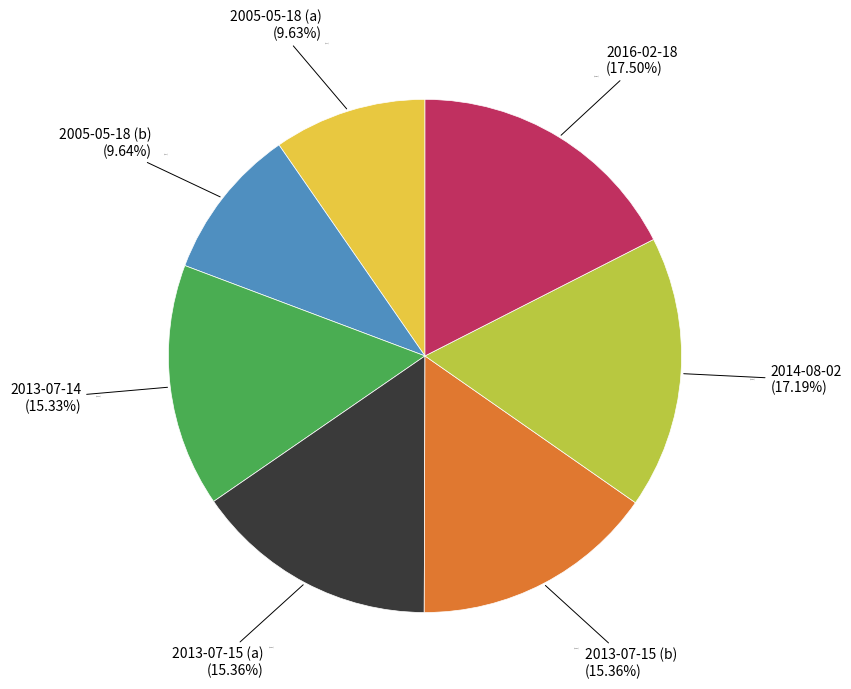

How many slices are in this pie chart?

7